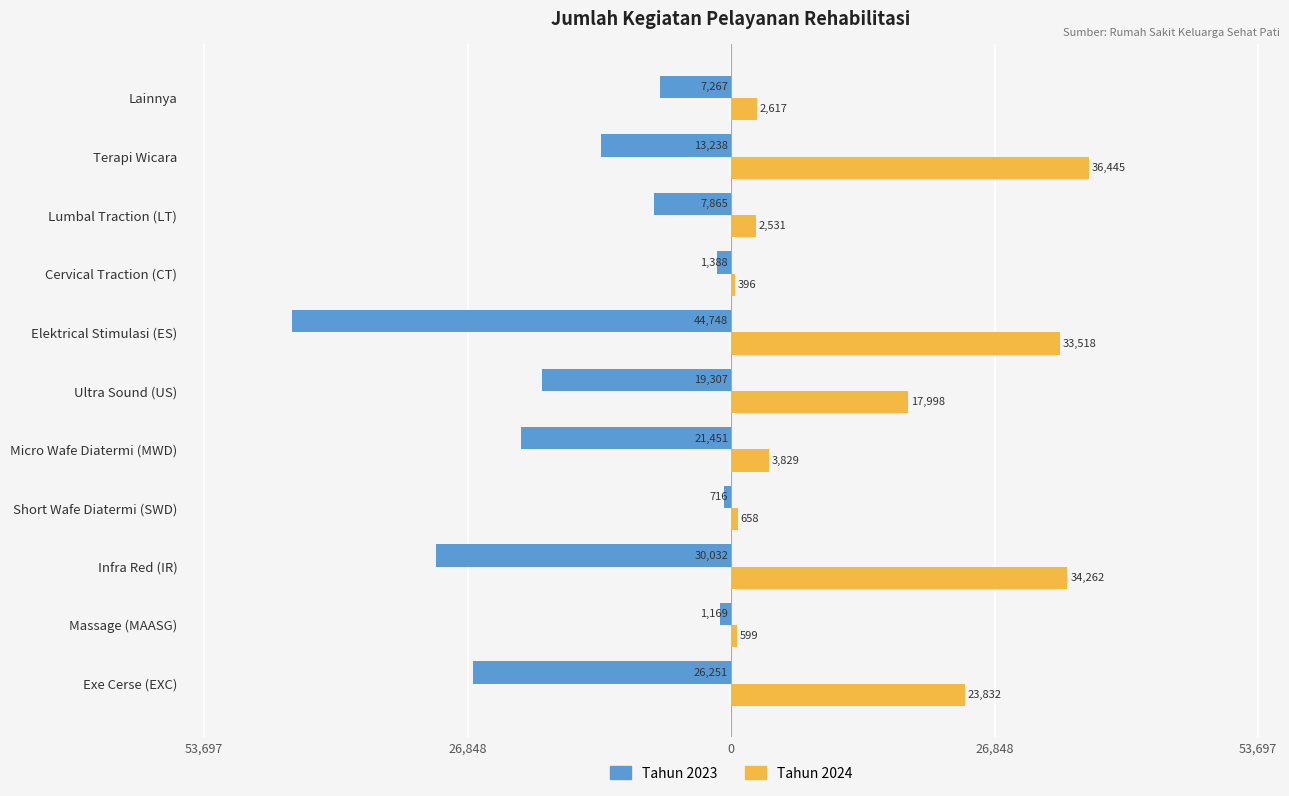

What are all the series names shown in the legend?

Tahun 2023, Tahun 2024